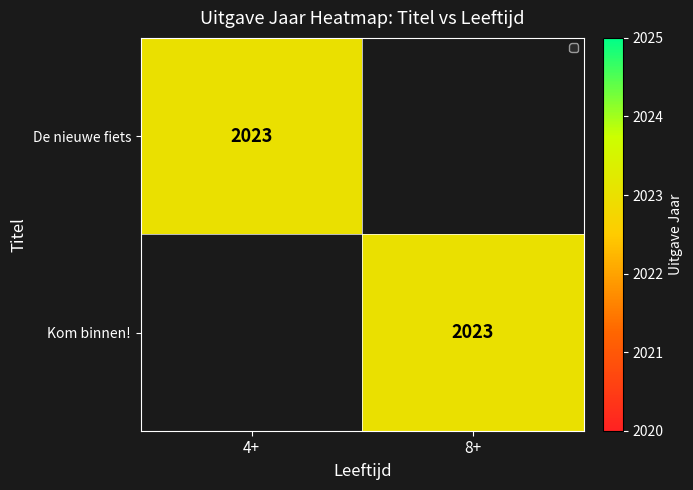

The value of De nieuwe fiets at 4+ is 1344. True or false?

False